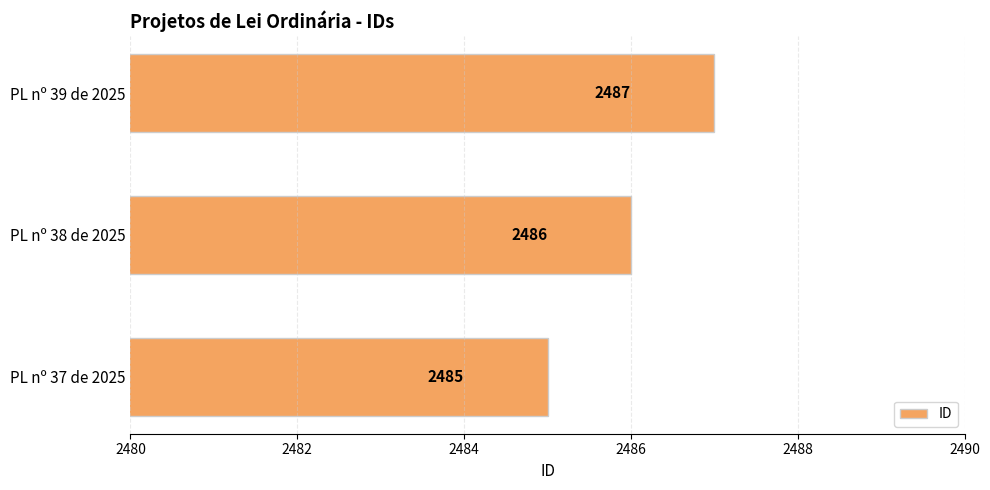

List the labels in order of value, largest first.

PL nº 39 de 2025, PL nº 38 de 2025, PL nº 37 de 2025